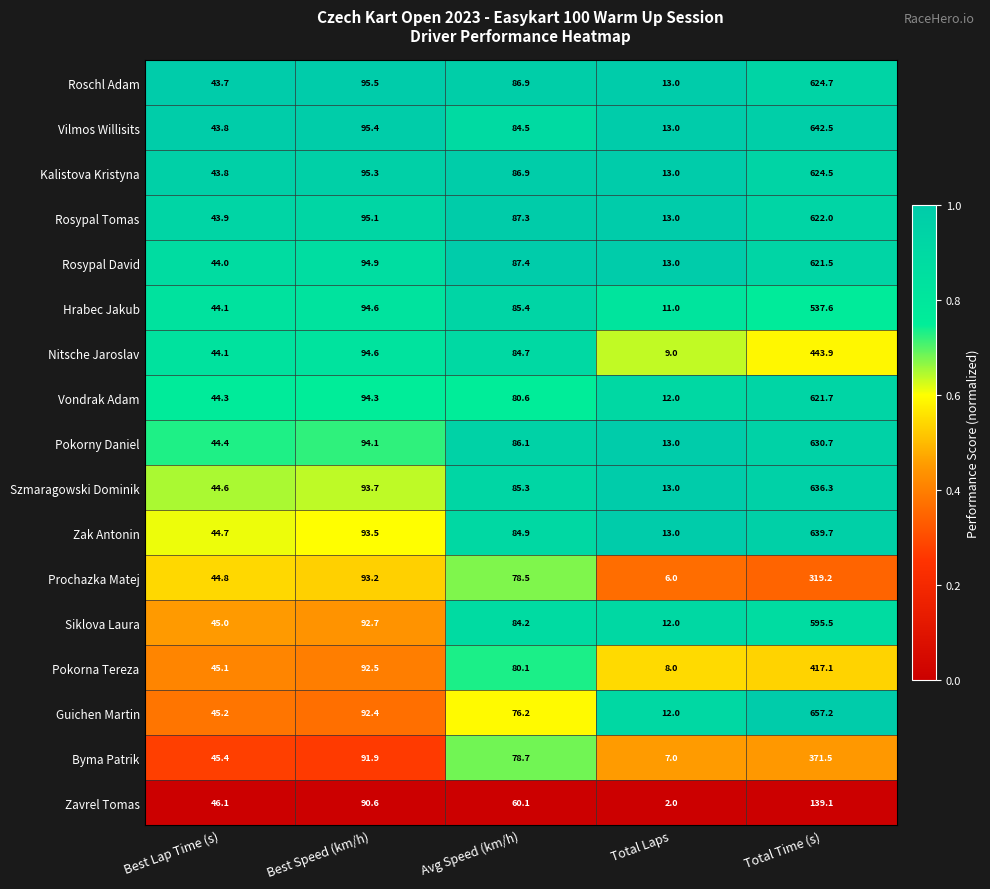

Rank the series by their maximum value, from lowest to highest.

Zavrel Tomas, Prochazka Matej, Byma Patrik, Pokorna Tereza, Nitsche Jaroslav, Hrabec Jakub, Siklova Laura, Rosypal David, Vondrak Adam, Rosypal Tomas, Kalistova Kristyna, Roschl Adam, Pokorny Daniel, Szmaragowski Dominik, Zak Antonin, Vilmos Willisits, Guichen Martin